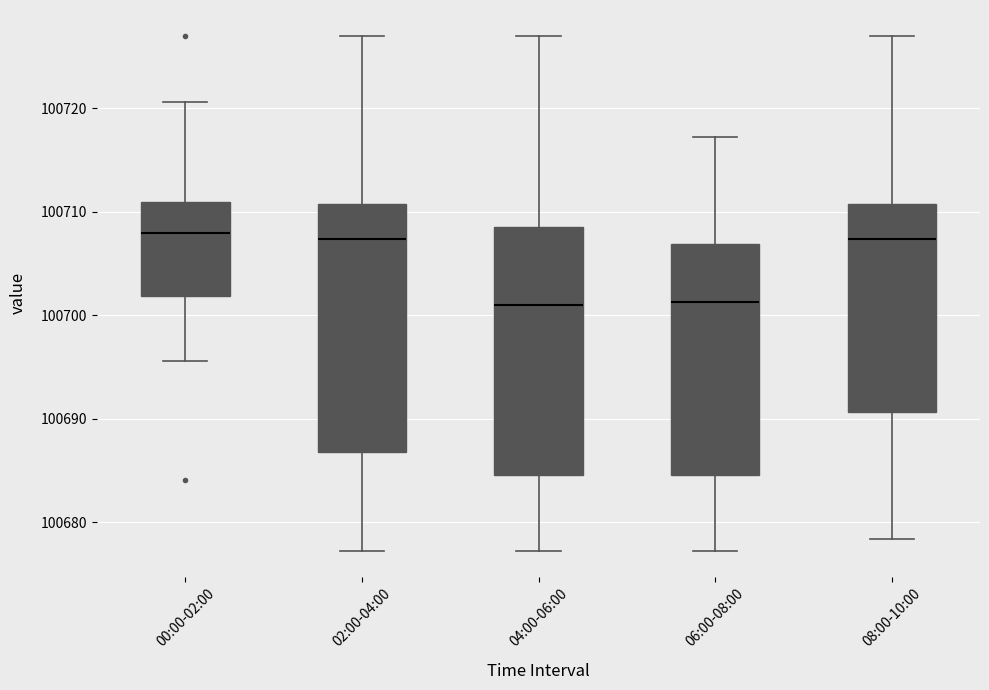

Reading left to right, read every box against the y-axis: the position of its median line, the range the box covers, and the ends of its whiskers. The values are not printed on the chart, so give them approximately, as read against the axis.

00:00-02:00: median 100708, box 100702 to 100711, whiskers 100696 to 100721
02:00-04:00: median 100707, box 100687 to 100711, whiskers 100677 to 100727
04:00-06:00: median 100701, box 100685 to 100709, whiskers 100677 to 100727
06:00-08:00: median 100701, box 100685 to 100707, whiskers 100677 to 100717
08:00-10:00: median 100707, box 100691 to 100711, whiskers 100678 to 100727